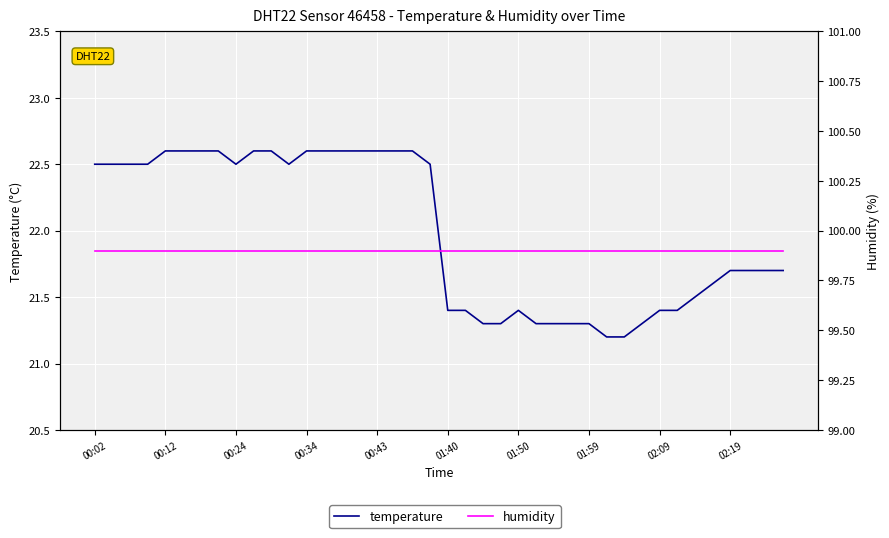

True or false: humidity has a value of 99.9 at 26.

True